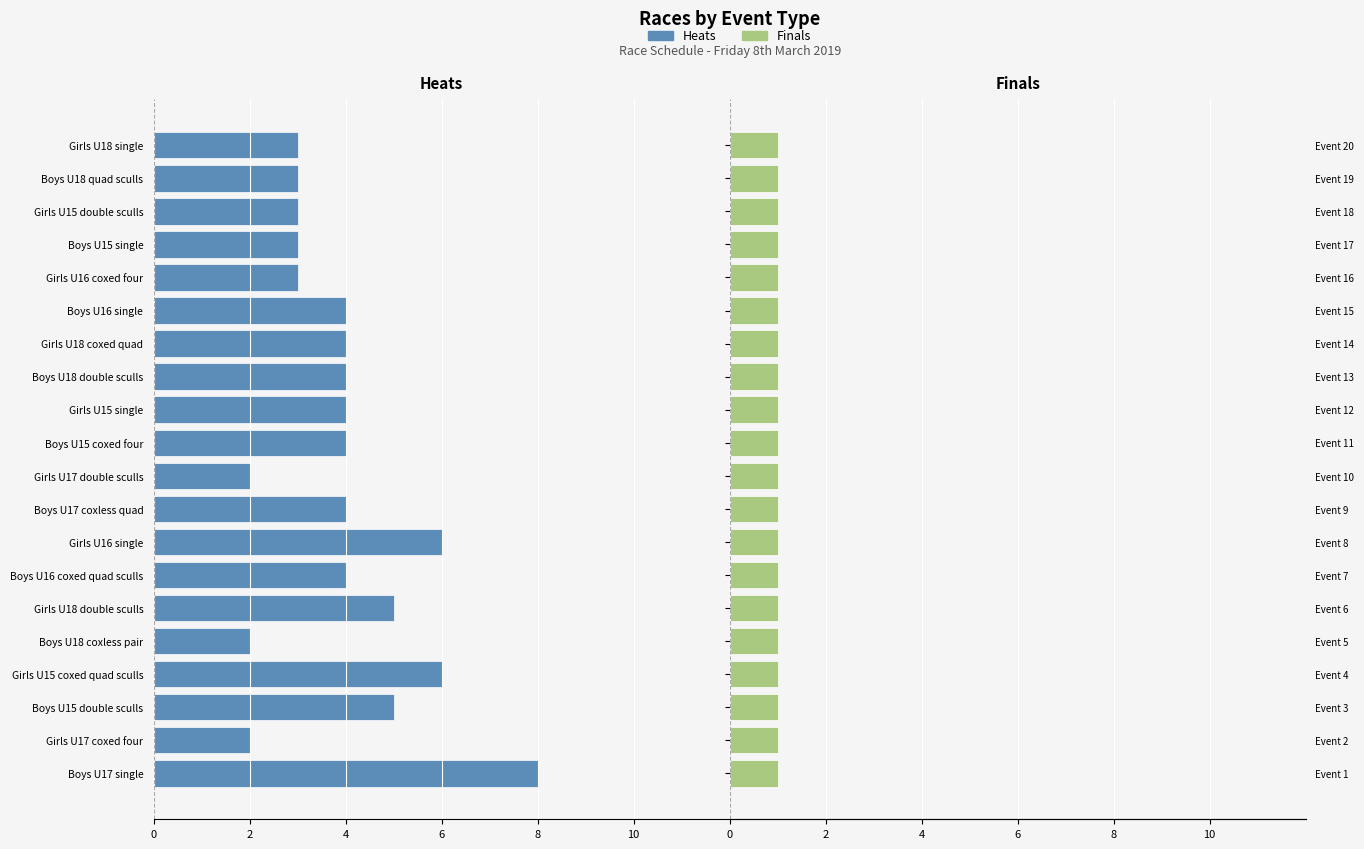

How many bars are there in each group?

2